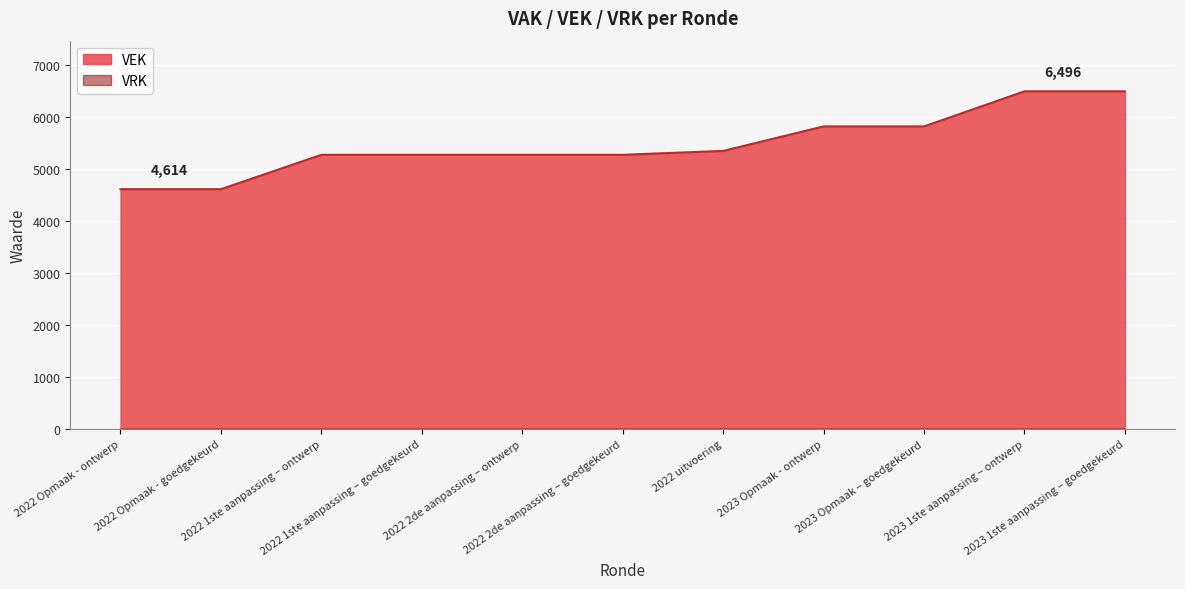

What value does the data have at 2022 1ste aanpassing – goedgekeurd?

5275